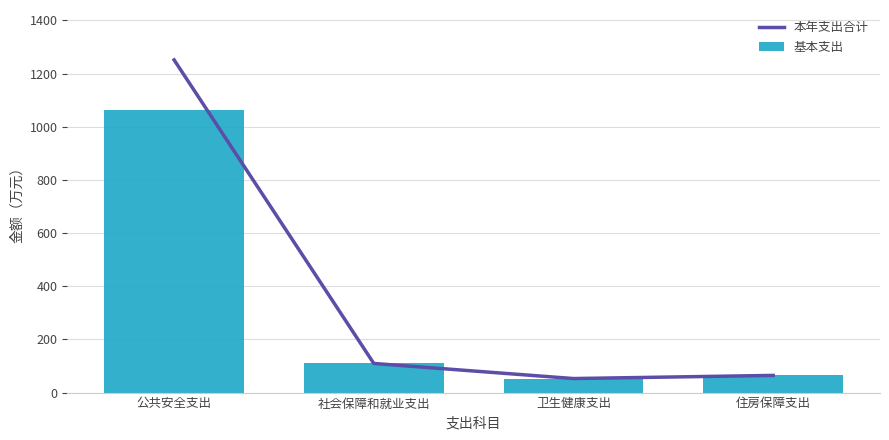

Which has a higher value, 公共安全支出 or 卫生健康支出?

公共安全支出